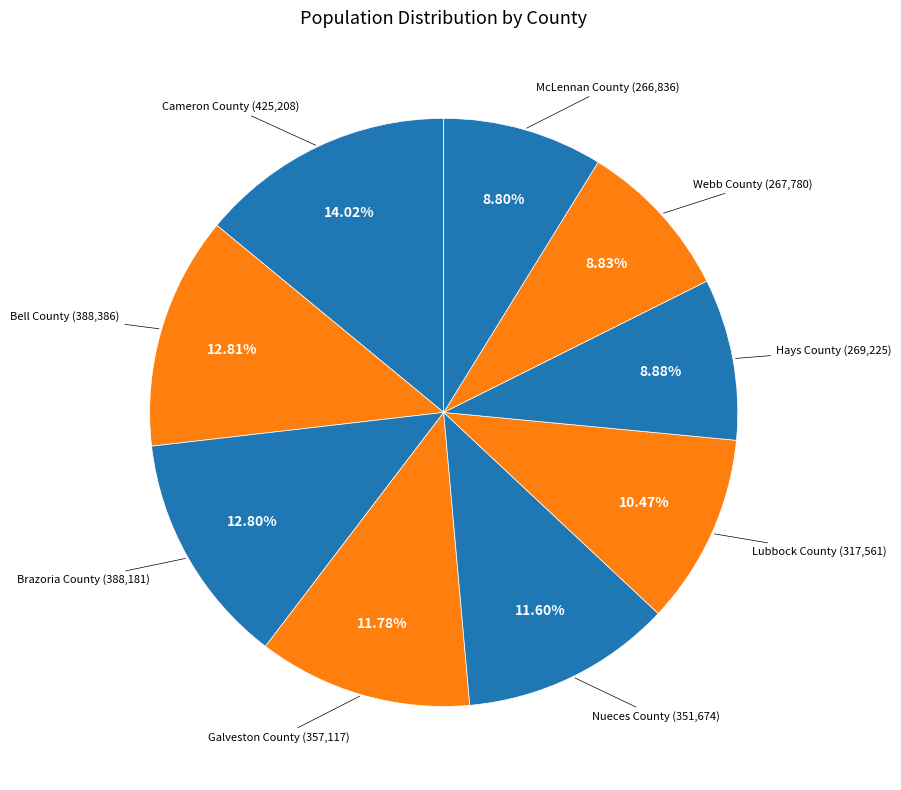

How many slices are in this pie chart?

9